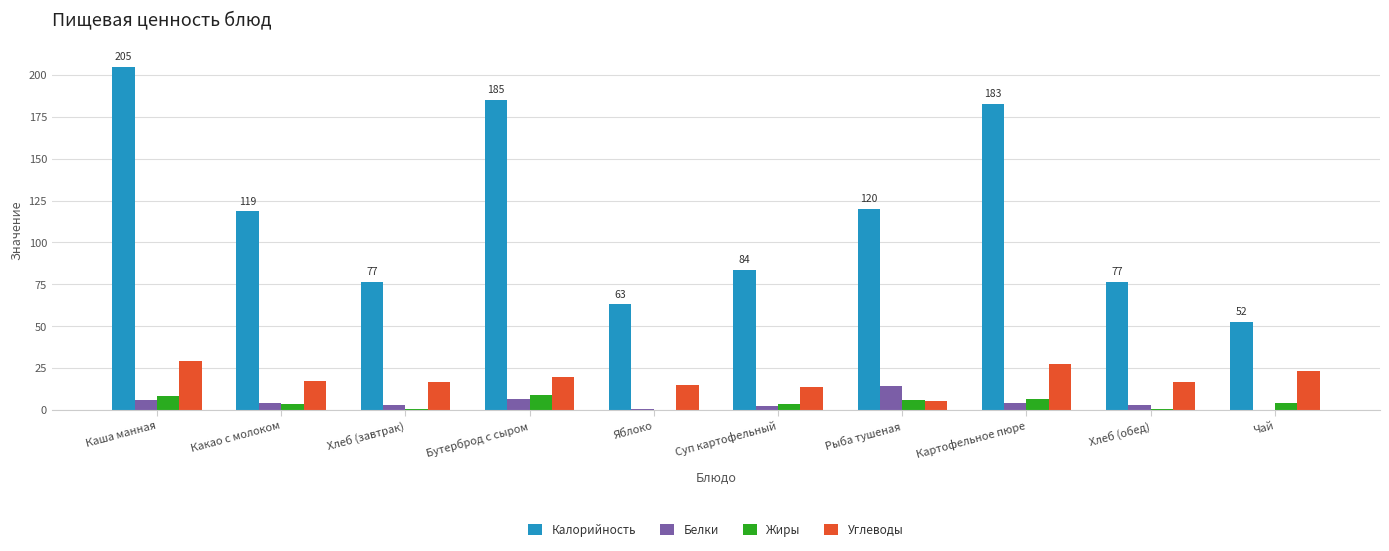

Which series has the widest spread of values?

Калорийность